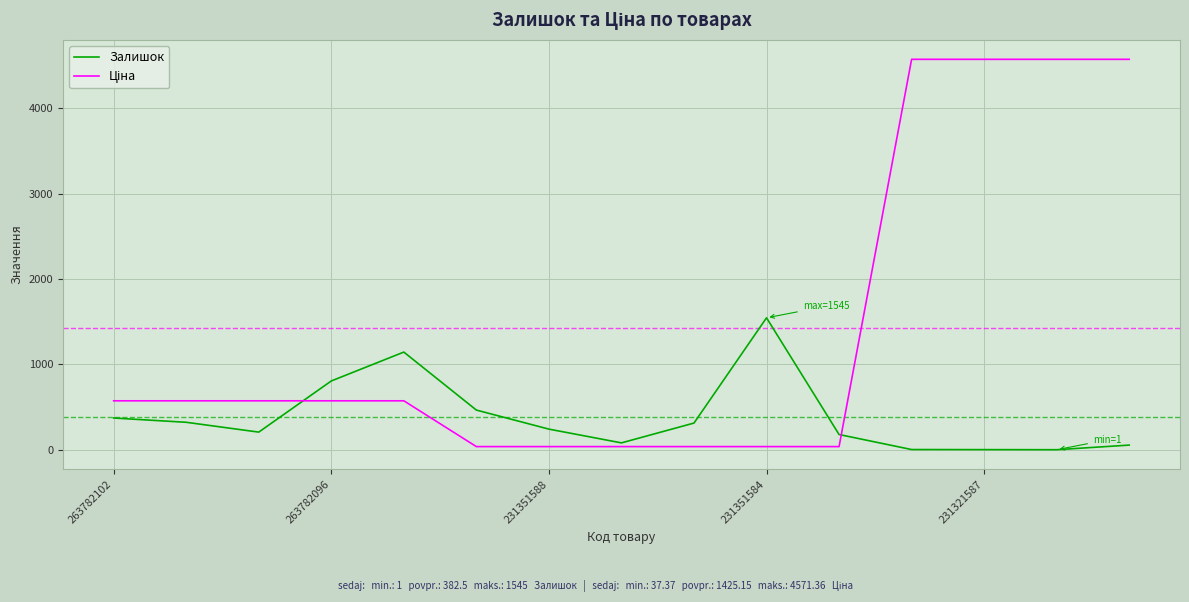

What is the greatest value displayed?

4571.4